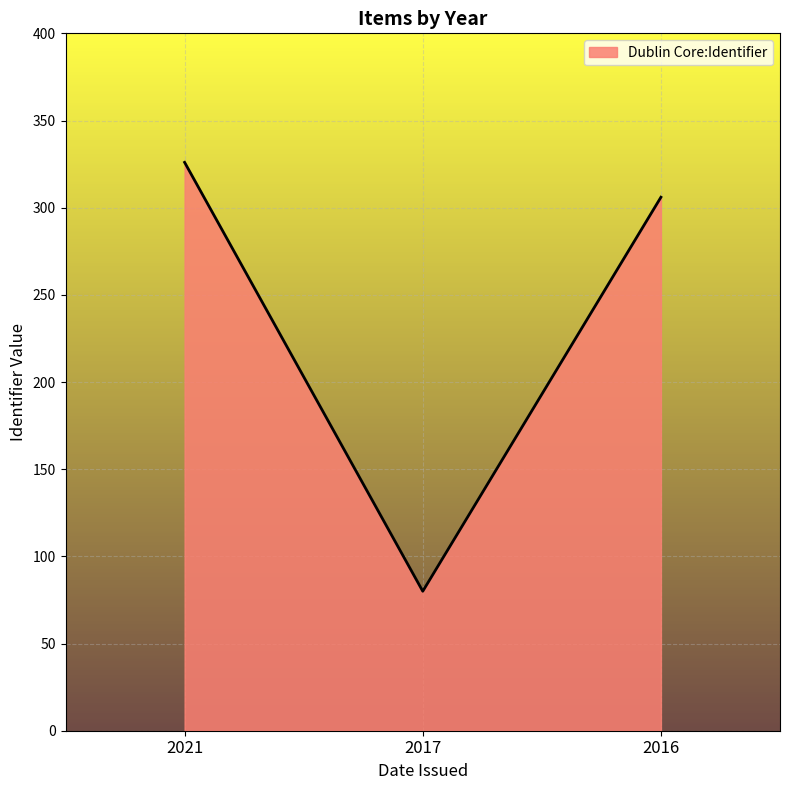

What is the maximum value shown in the chart?

326